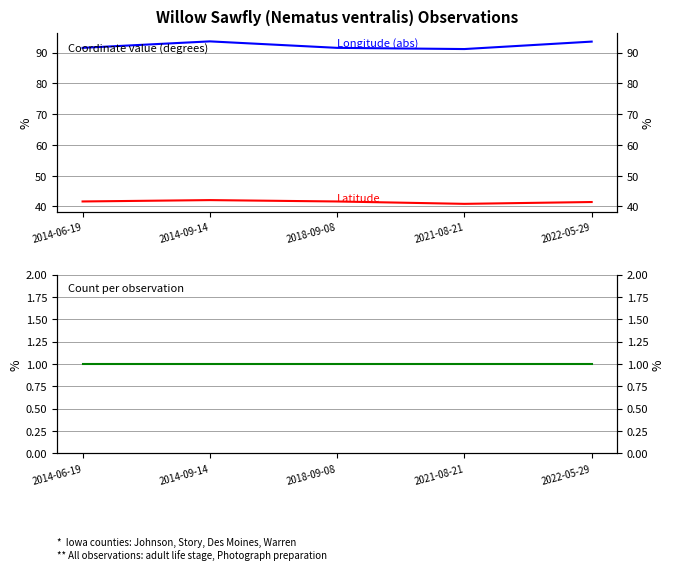

Where is the first local minimum for Longitude (abs)?

2021-08-21